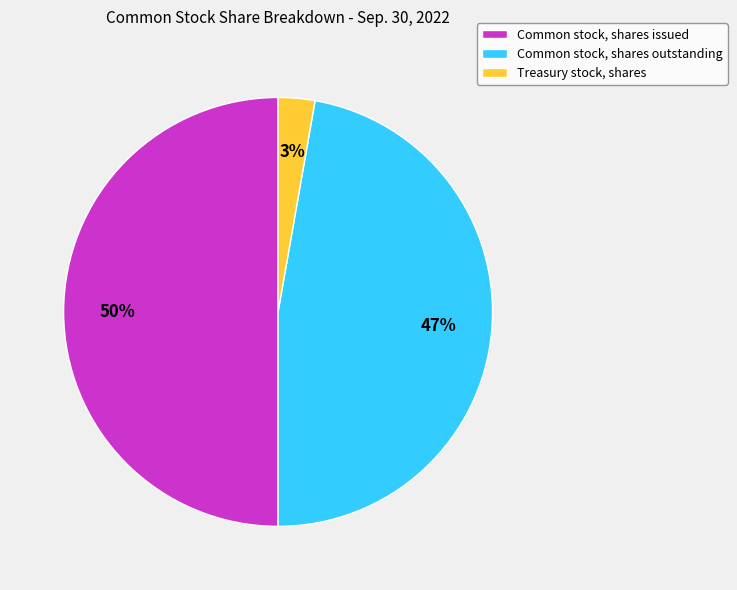

Between Common stock, shares issued and Common stock, shares outstanding, which is larger?

Common stock, shares issued